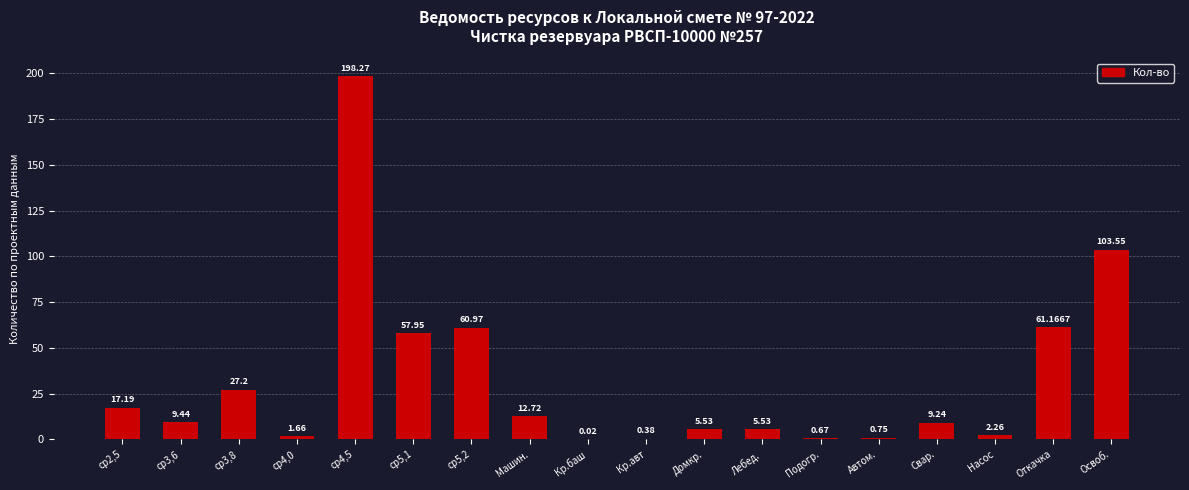

Which has a higher value, Освоб. or Свар.?

Освоб.